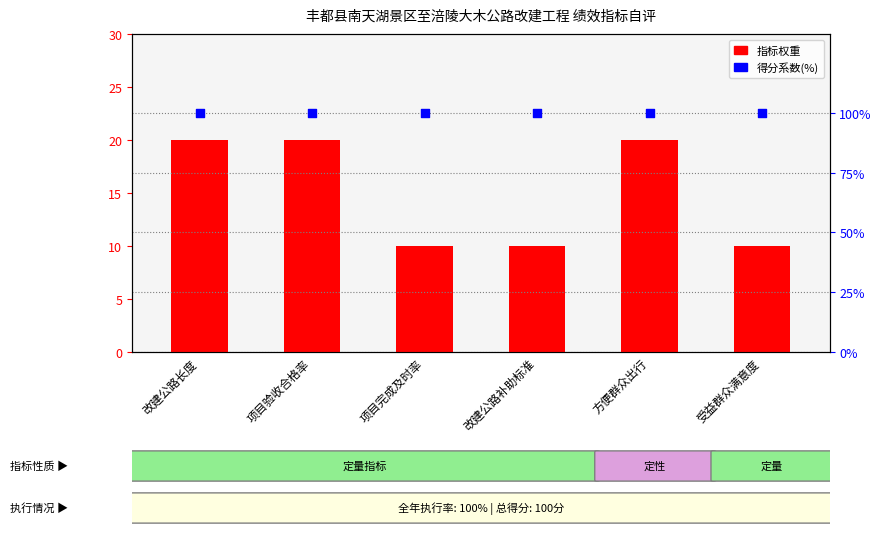

At which category is the sum across all series the highest?

改建公路长度